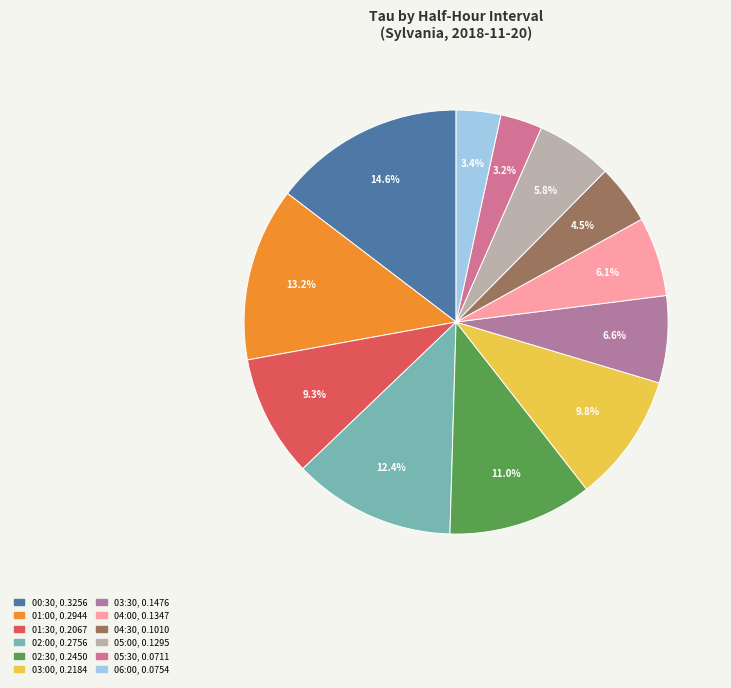

To the nearest percent, what is the combined percentage of 04:30 and 00:30?

19%